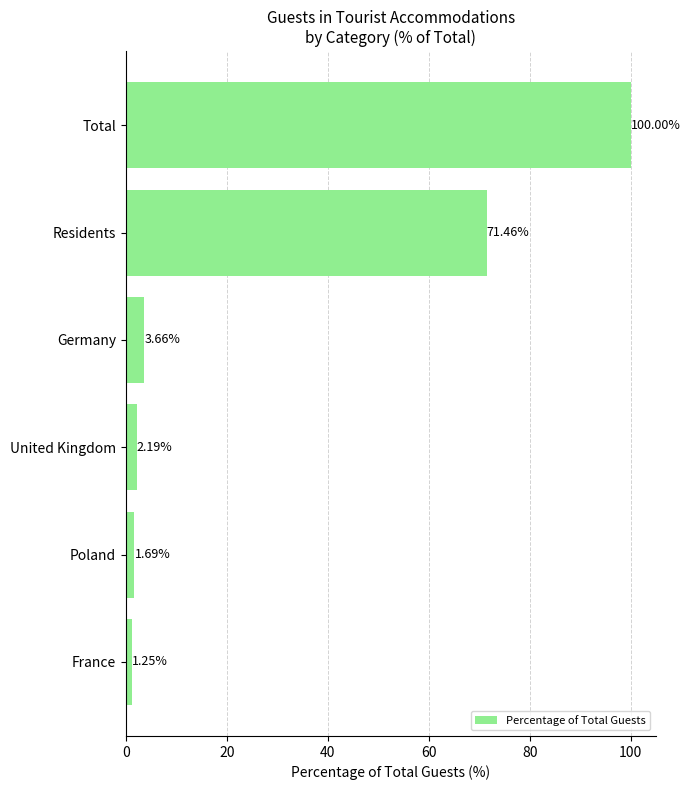

Between United Kingdom and Poland, which is larger?

United Kingdom